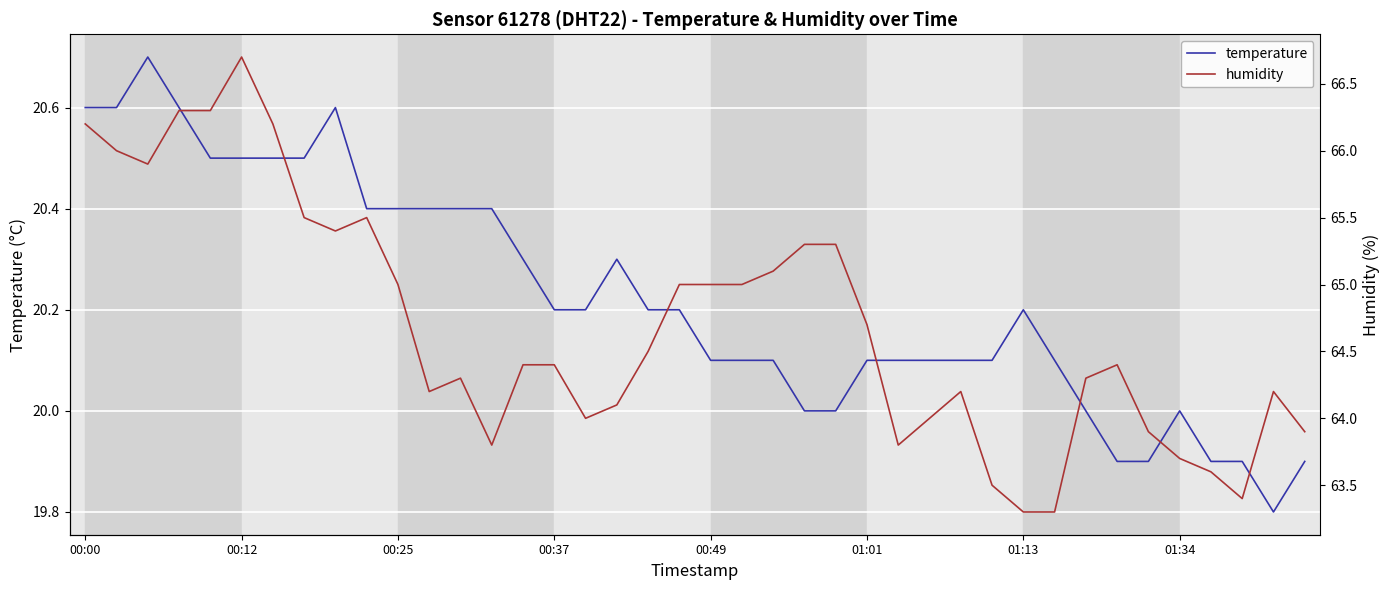

What is the lowest value of the temperature series?

19.8